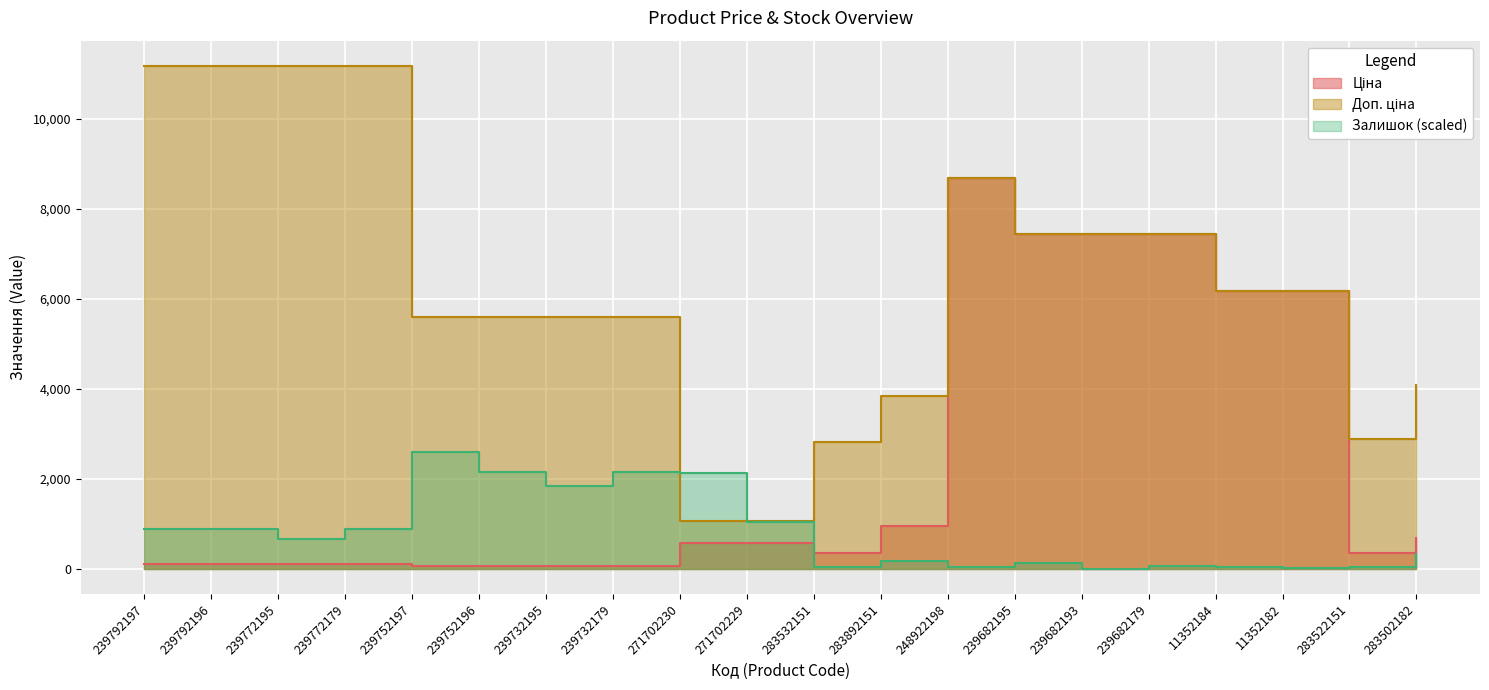

What is the difference between the highest and lowest values at 271702230?

1560.4